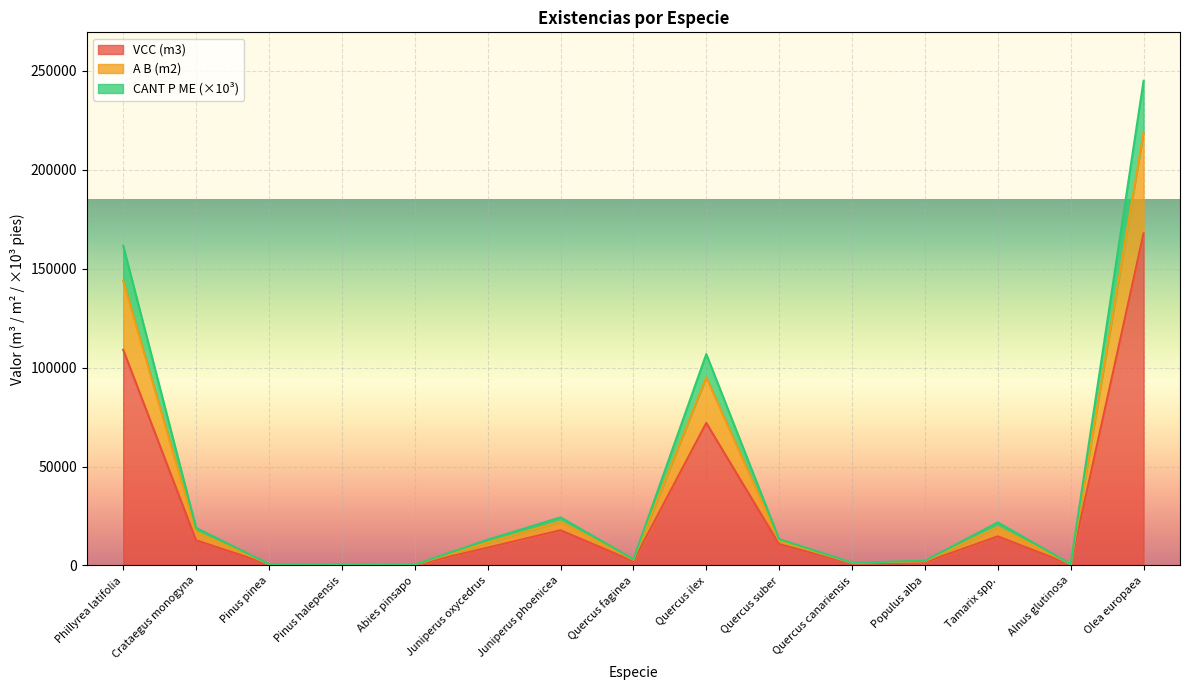

What is the value of the VCC (m3) point at the 13th from the left?

14687.8